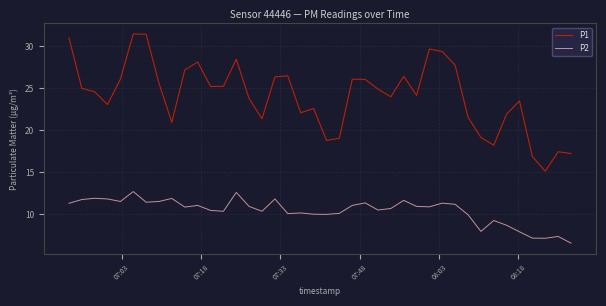

Which series has the largest total across all categories?

P1